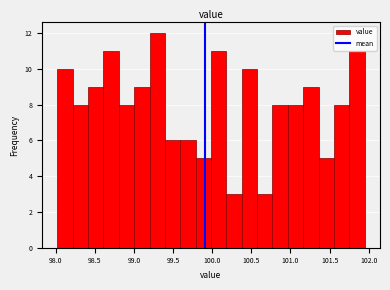

Around what value on the x-axis is the tallest bar? Give the approximate position of its centre, as read against the axis.

99.30